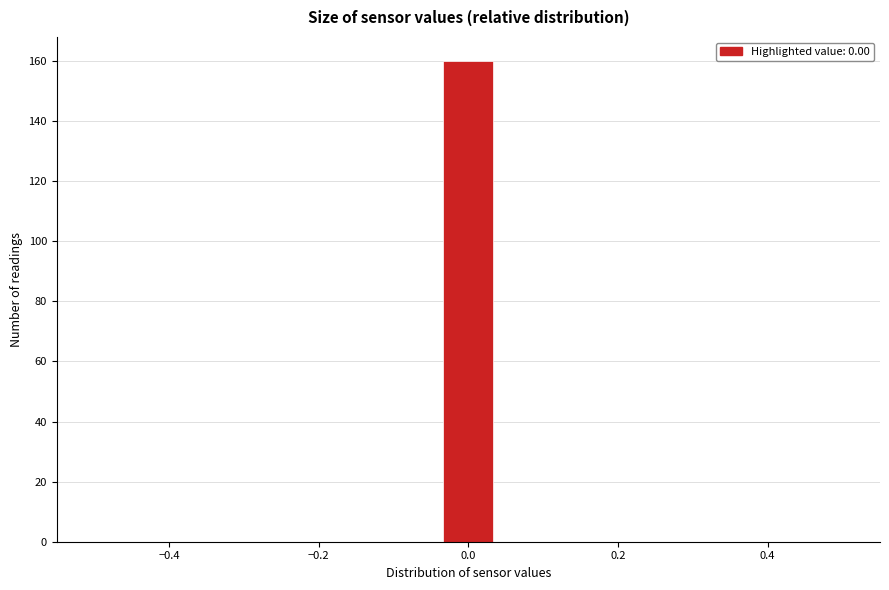

Read against the x-axis, roughly where is the centre of the tallest bar?

0.00